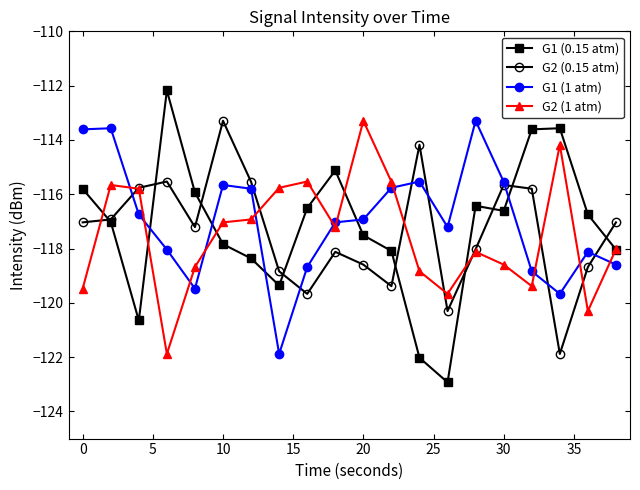

What is the minimum value shown in the chart?

-122.9